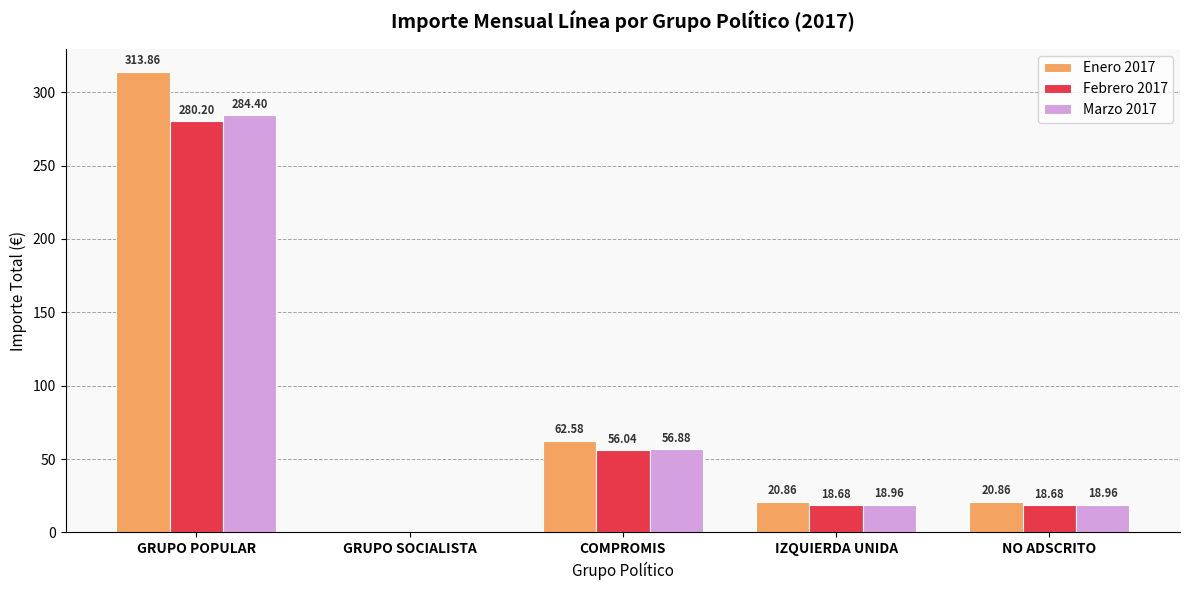

Which category has the highest value in the Marzo 2017 series?

GRUPO POPULAR